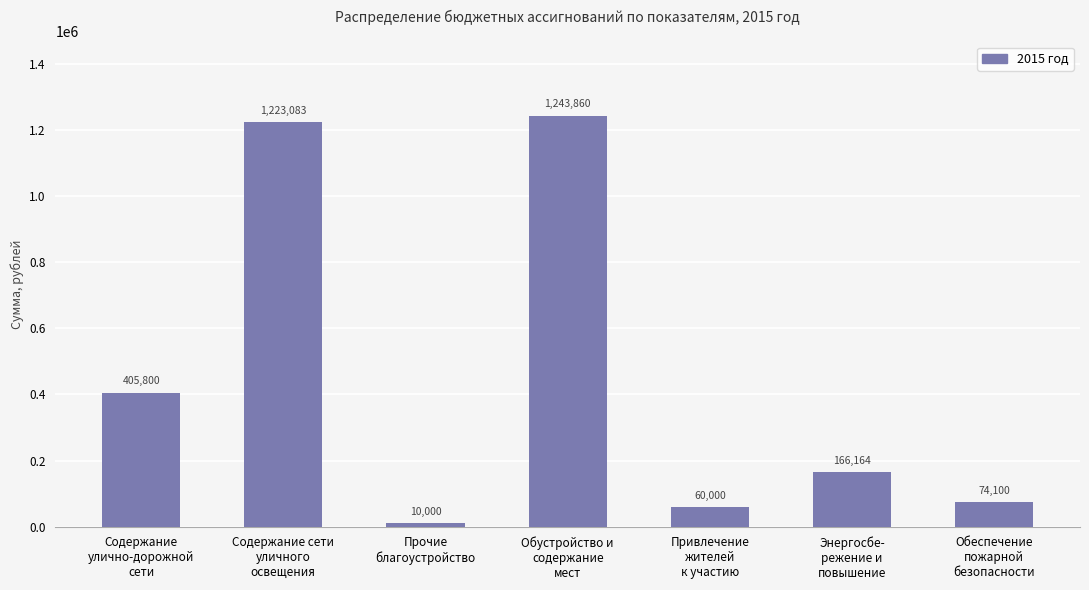

Rank the categories by value from highest to lowest.

Обустройство и
содержание
мест, Содержание сети
уличного
освещения, Содержание
улично-дорожной
сети, Энергосбе-
режение и
повышение, Обеспечение
пожарной
безопасности, Привлечение
жителей
к участию, Прочие
благоустройство